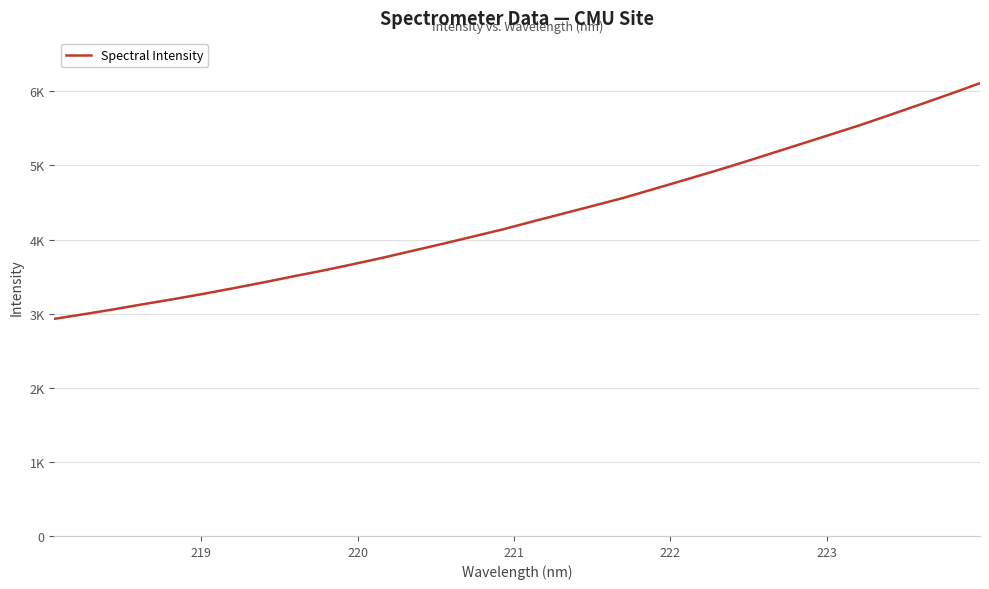

Is this an area chart (filled region under the line)?

No